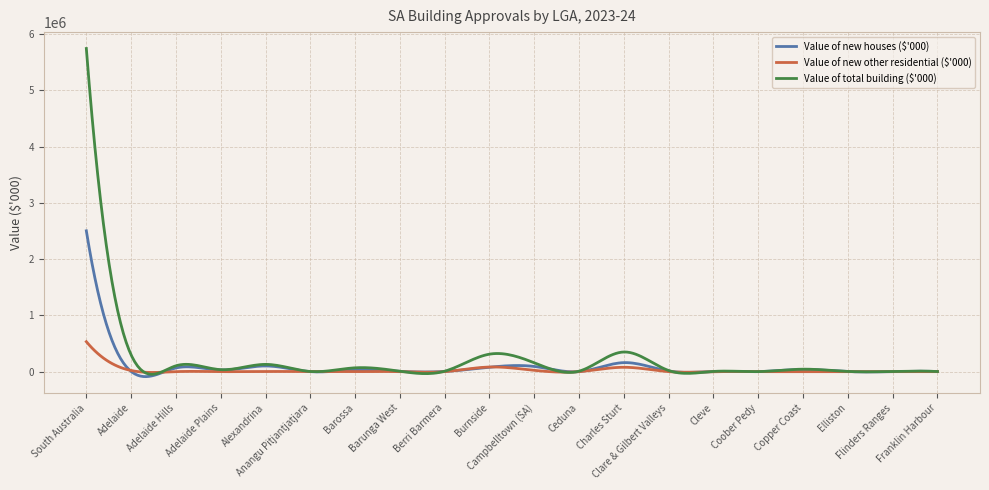

What is the highest value of the Value of total building ($'000) series?

5743153.5